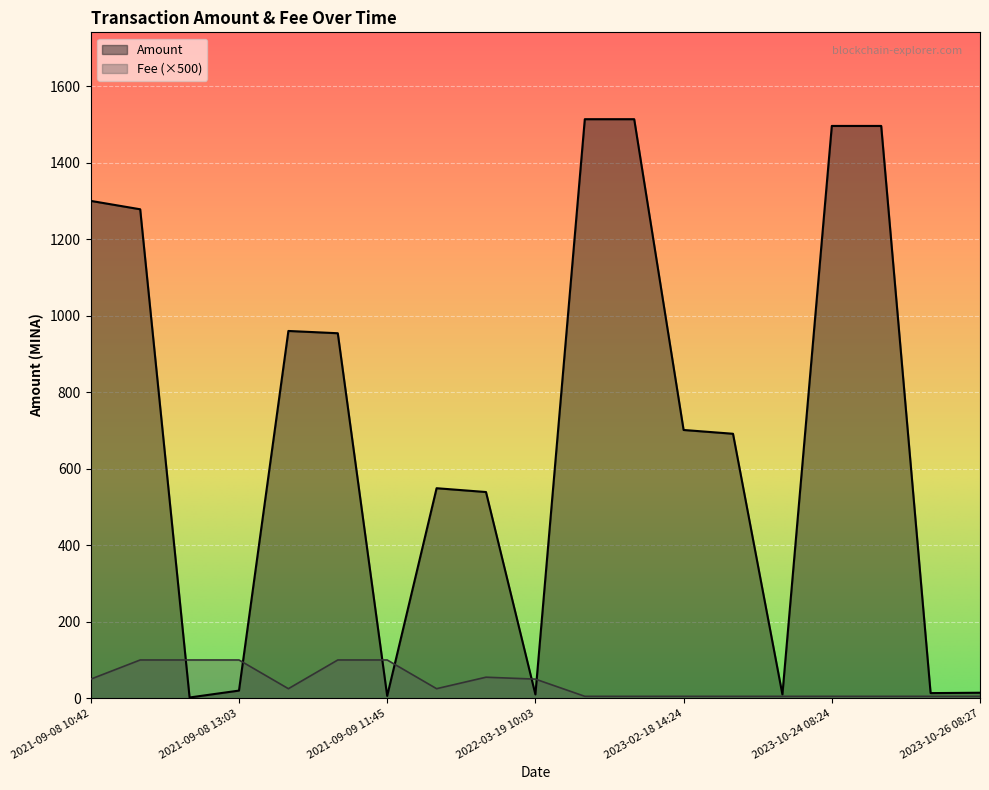

What is the highest value of the Amount series?

1513.4